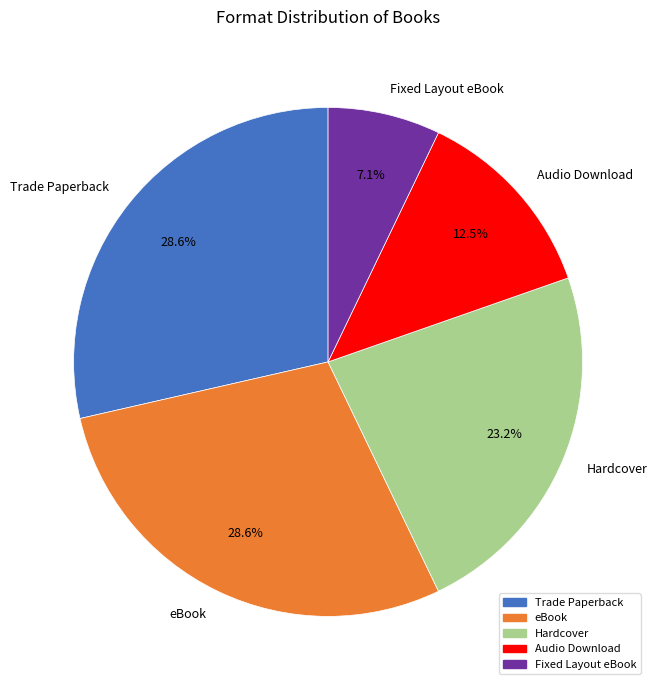

Count the number of slices in the pie.

5